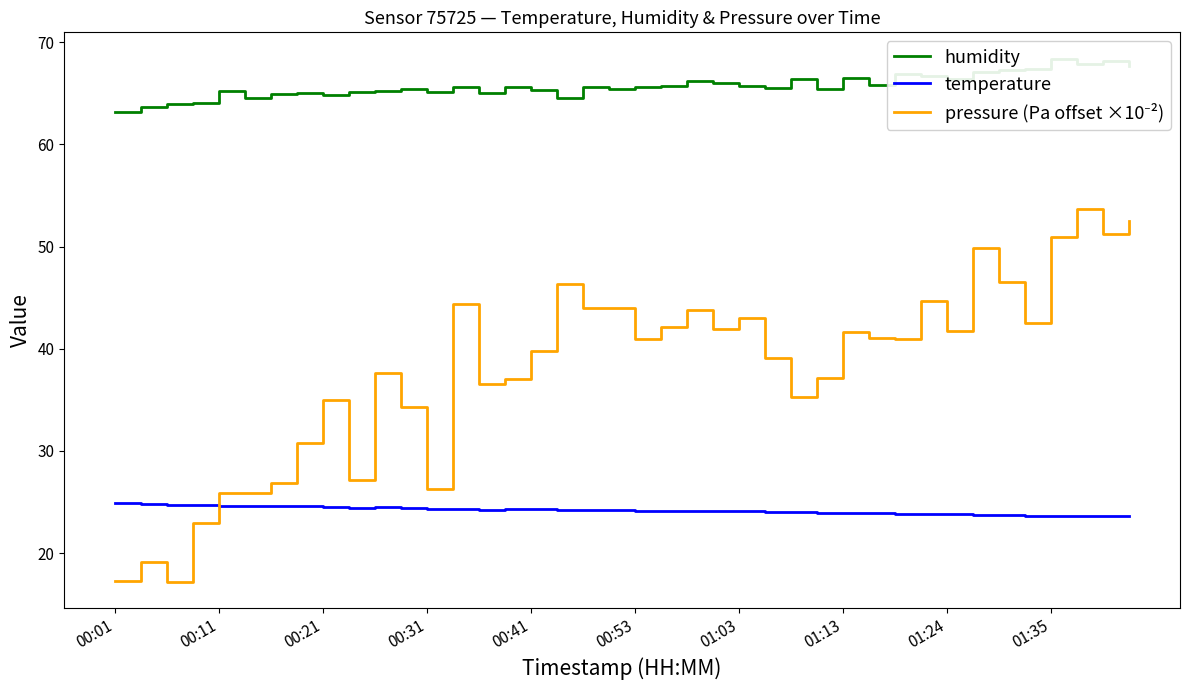

Rank the series at 00:53 from lowest to highest value.

temperature, pressure (Pa offset ×10⁻²), humidity